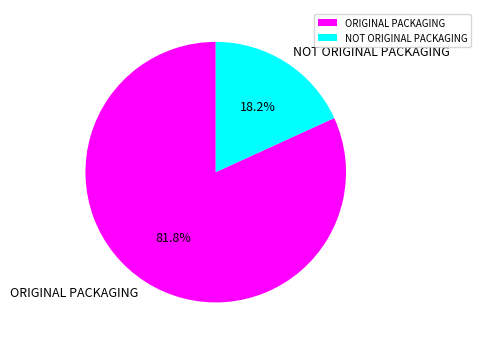

To the nearest percent, what is the difference between the NOT ORIGINAL PACKAGING and ORIGINAL PACKAGING slice percentages?

64%